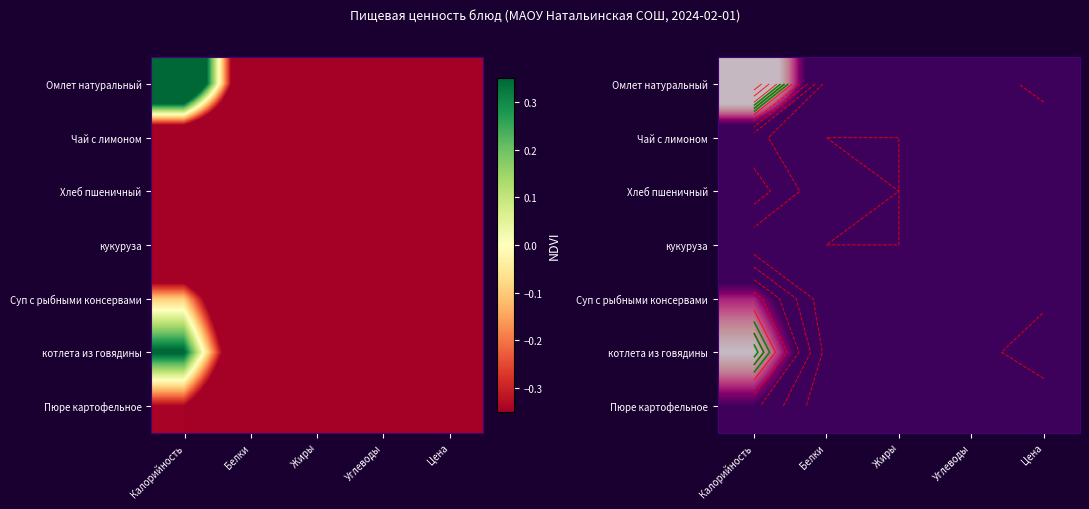

Is it true that кукуруза equals -0.3 at Жиры?

False